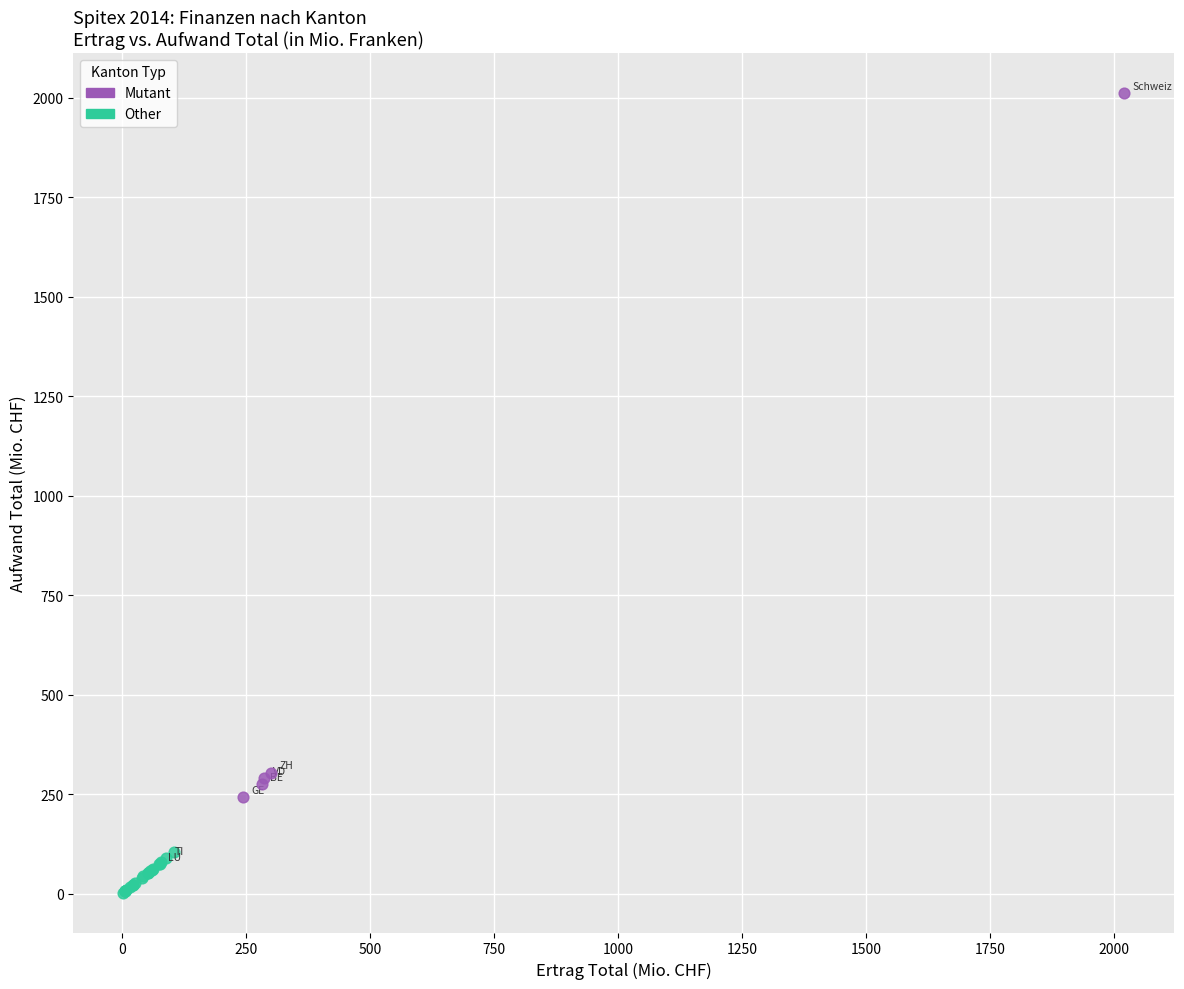

Which series has the widest spread of Y values?

Mutant